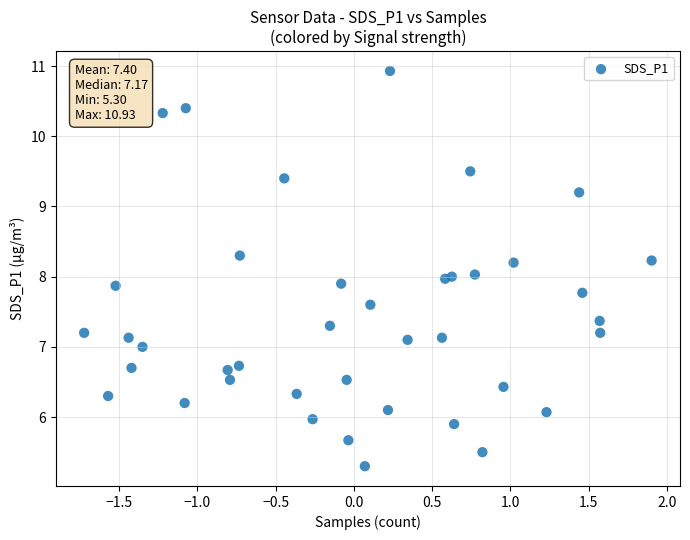

What is the range of Y values (max minus min)?

5.6